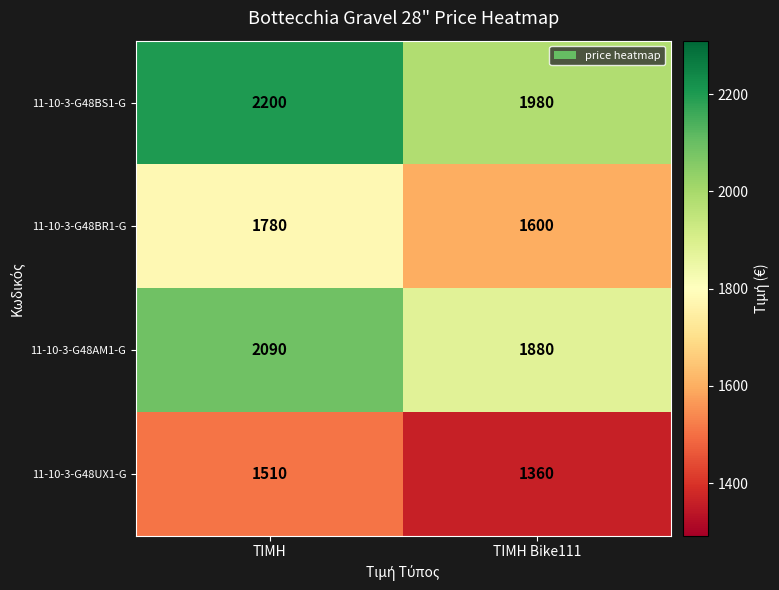

Rank the series at ΤΙΜΗ from lowest to highest value.

11-10-3-G48UX1-G, 11-10-3-G48BR1-G, 11-10-3-G48AM1-G, 11-10-3-G48BS1-G